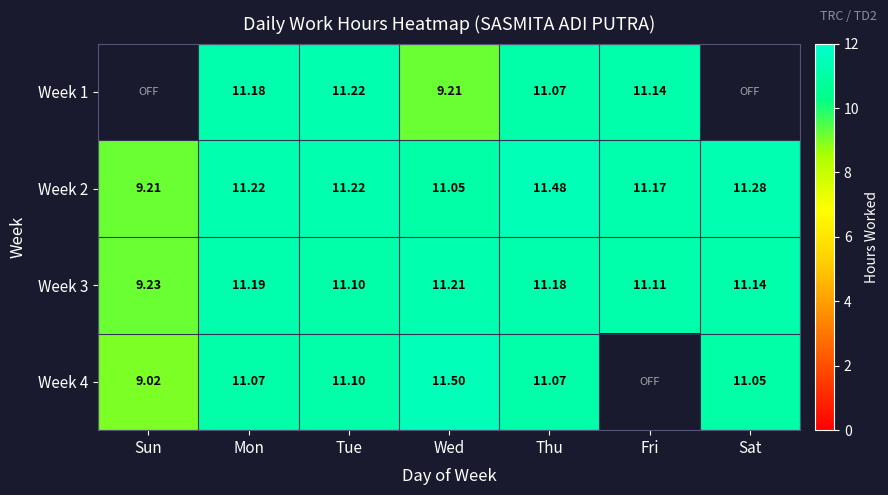

The Week 3 series shows 7.1 at Sat. True or false?

False